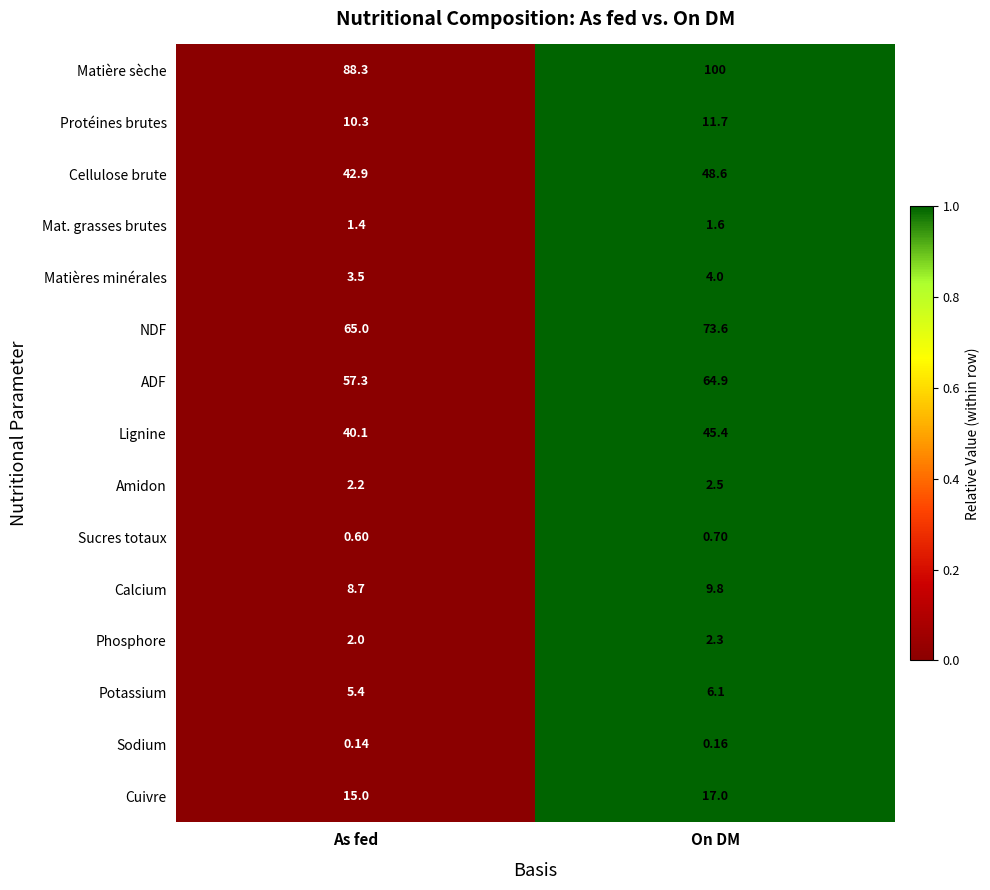

Where is Matière sèche nearest to the value 94?

As fed